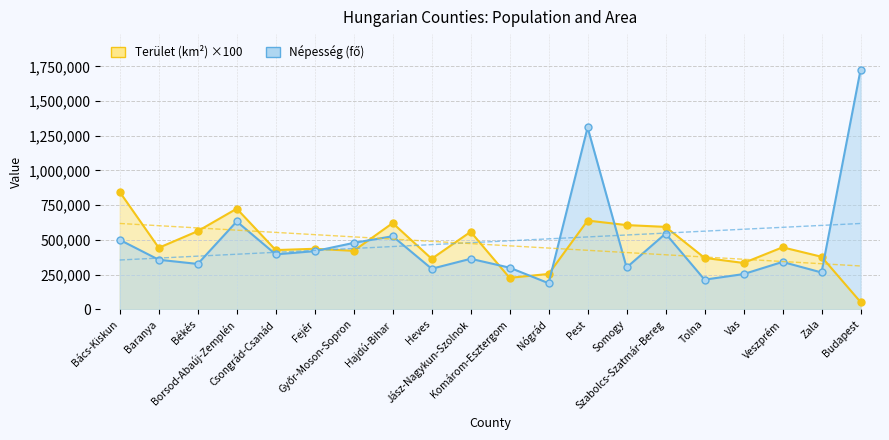

What is the difference between the second highest and minimum values in the Népesség (fő) series?

1122228